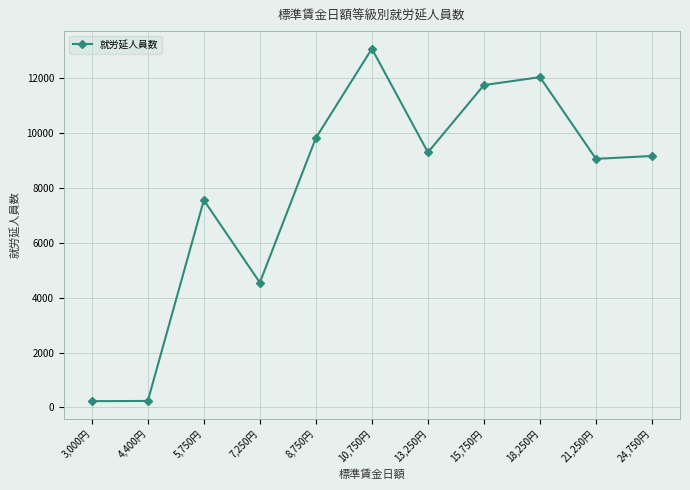

What is the label of the 5th point from the right?

13,250円